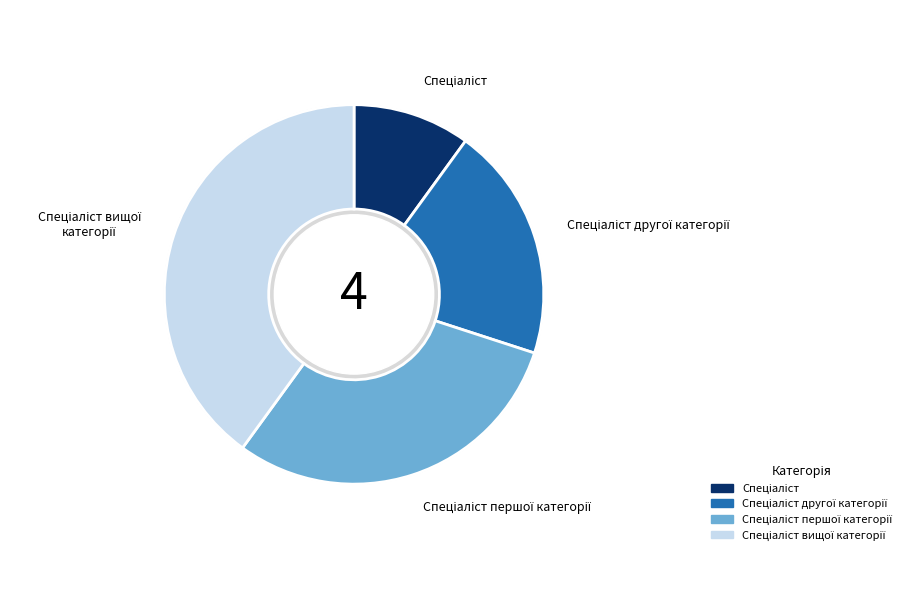

To the nearest percent, what is the difference between the Спеціаліст другої категорії and Спеціаліст першої категорії slice percentages?

10%